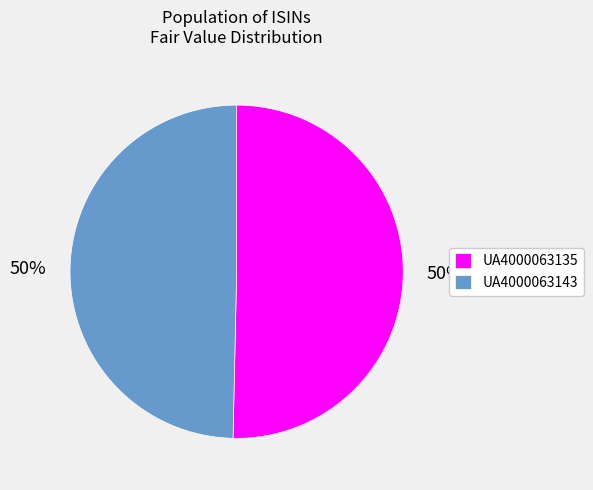

The UA4000063143 slice represents 50% of the pie. True or false?

True